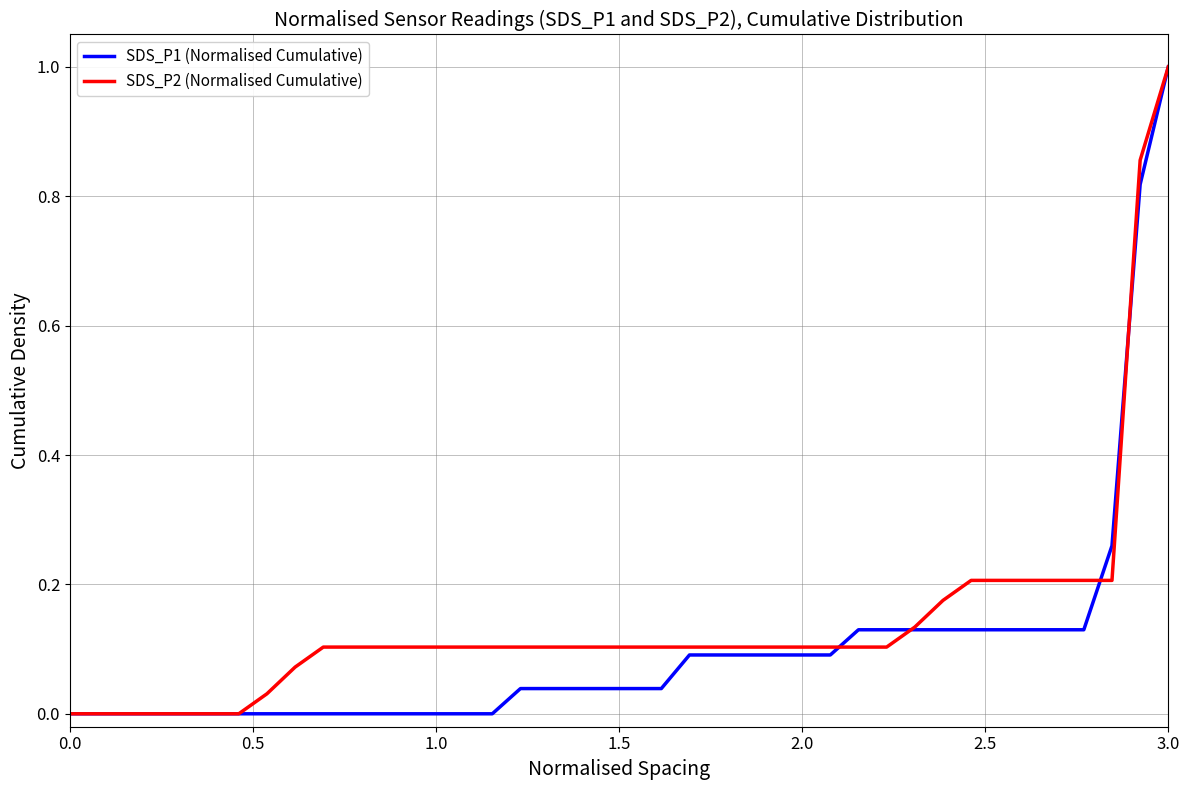

What is the sum of all SDS_P2 (Normalised Cumulative) values?

5.7